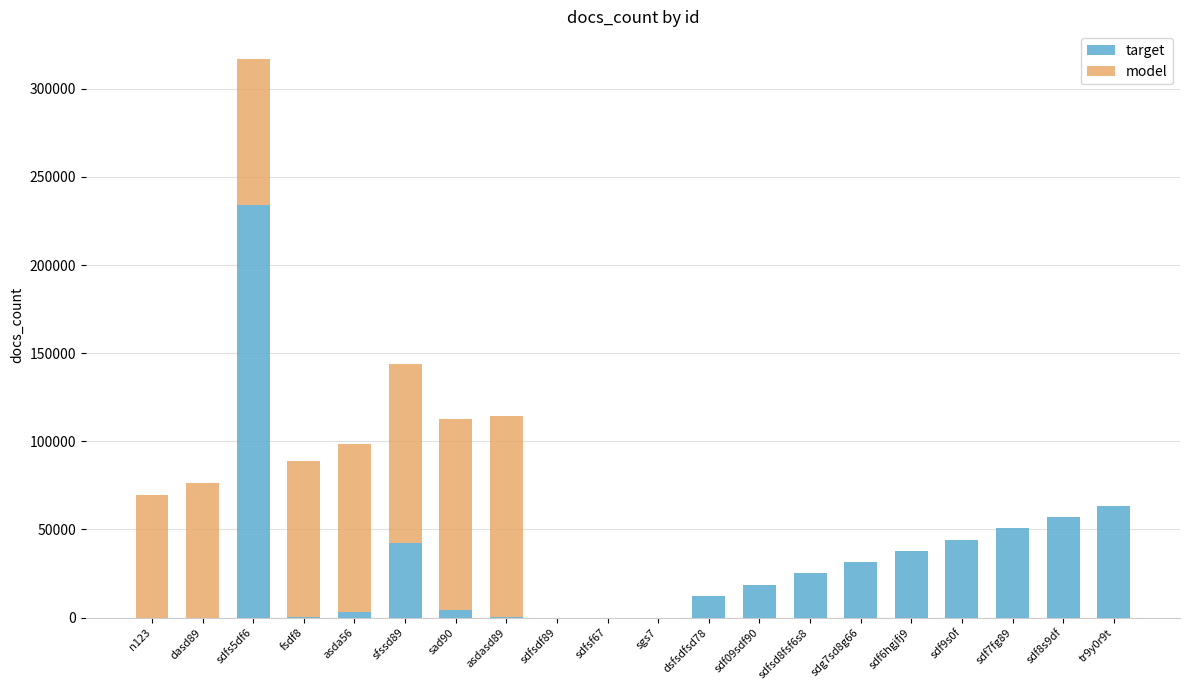

What is the total value across all series at sdf09sdf90?

18754.5